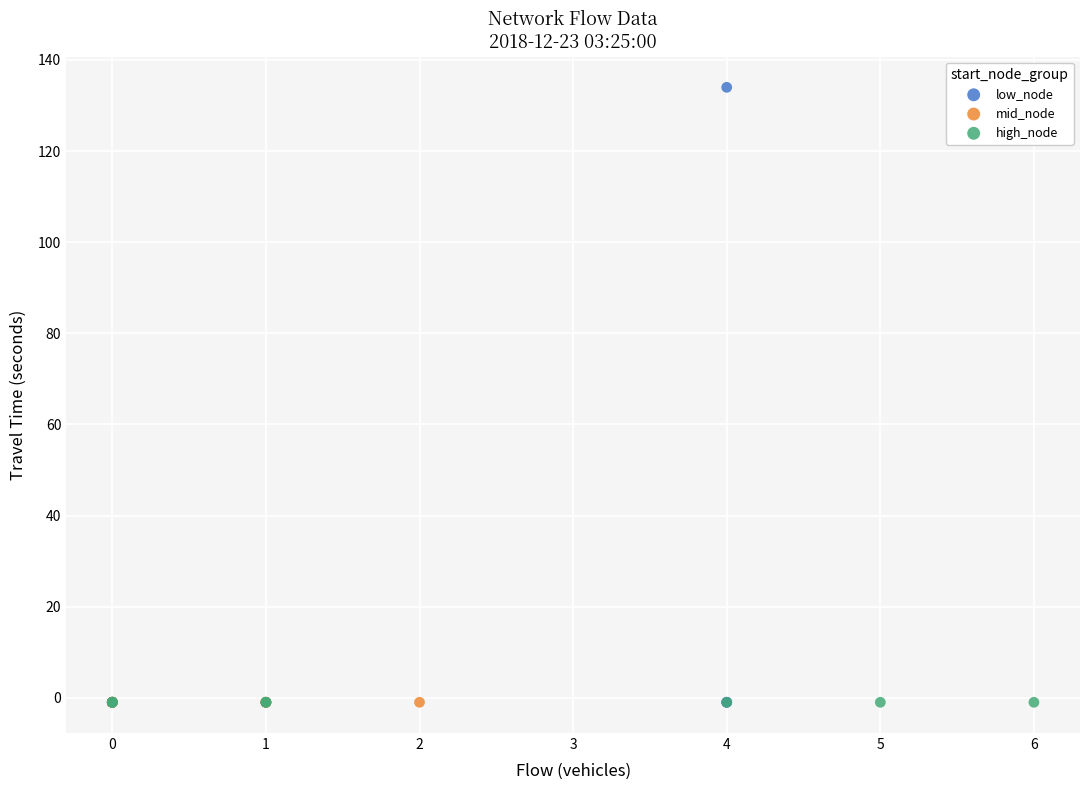

What are all the series names shown in the legend?

low_node, mid_node, high_node